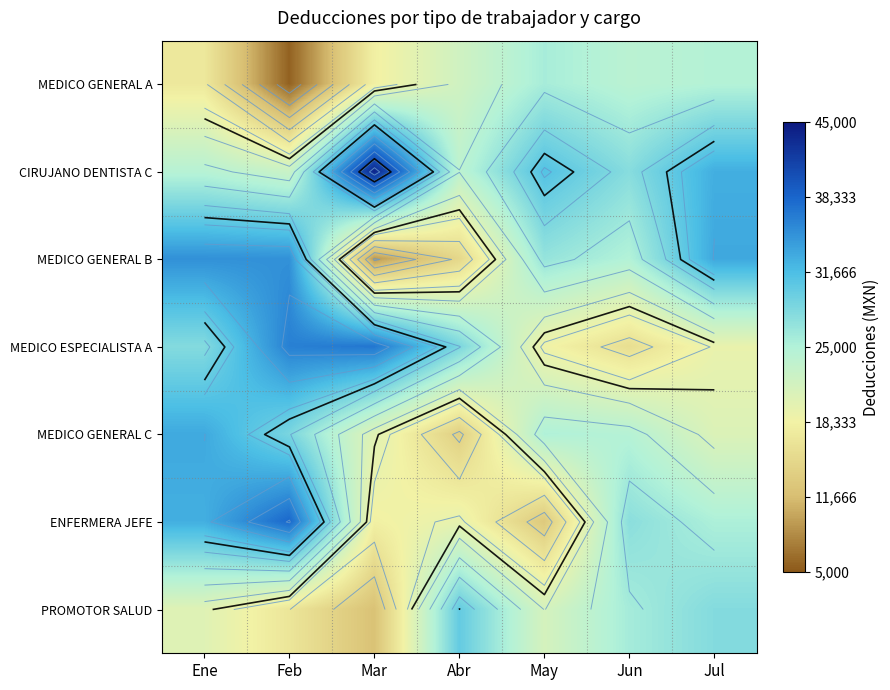

Which category has the lowest value across all series?

Feb